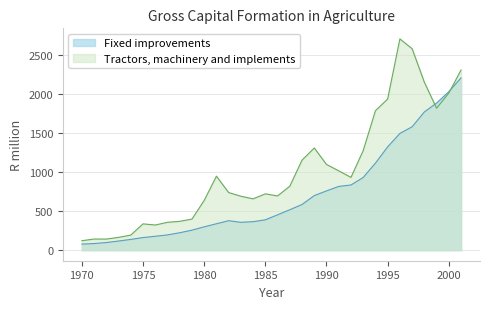

What value does the Fixed improvements series have at 1999?

1882.9